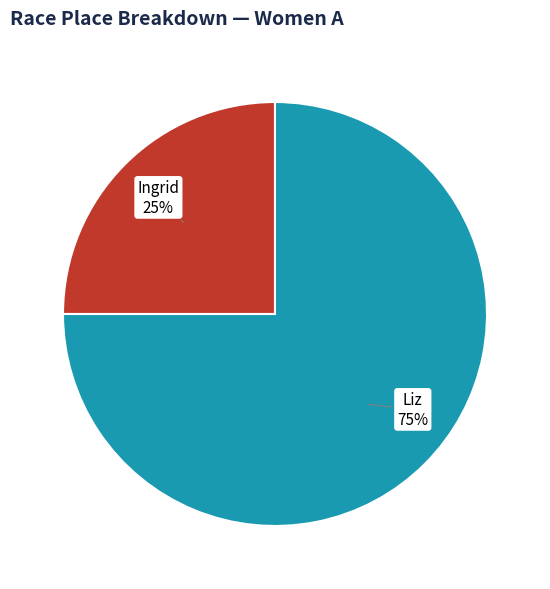

To the nearest percent, what is the average slice percentage?

50%